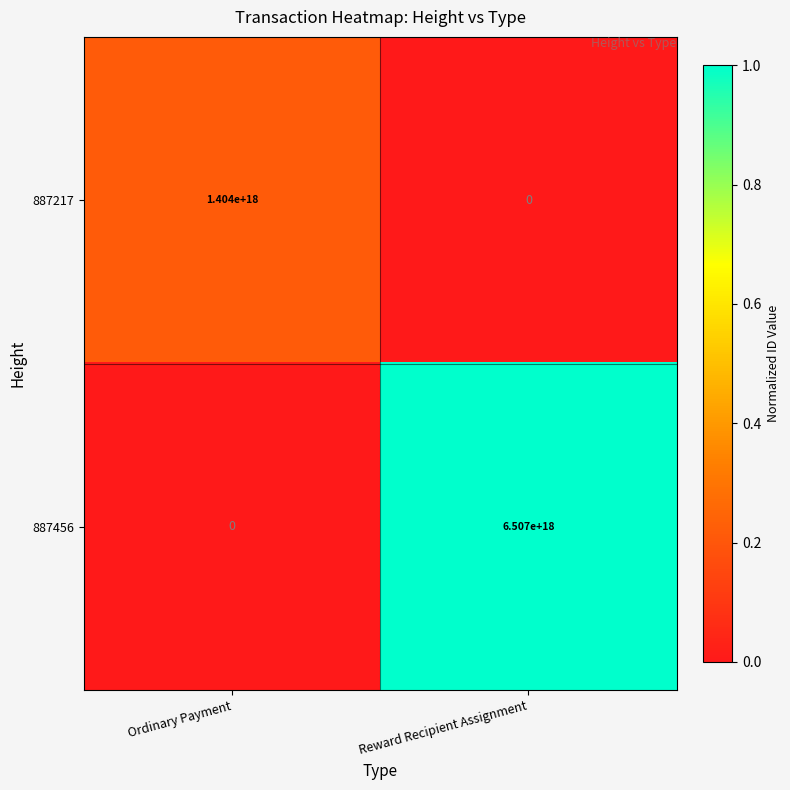

Is it true that 887456 equals 0 at Ordinary Payment?

True